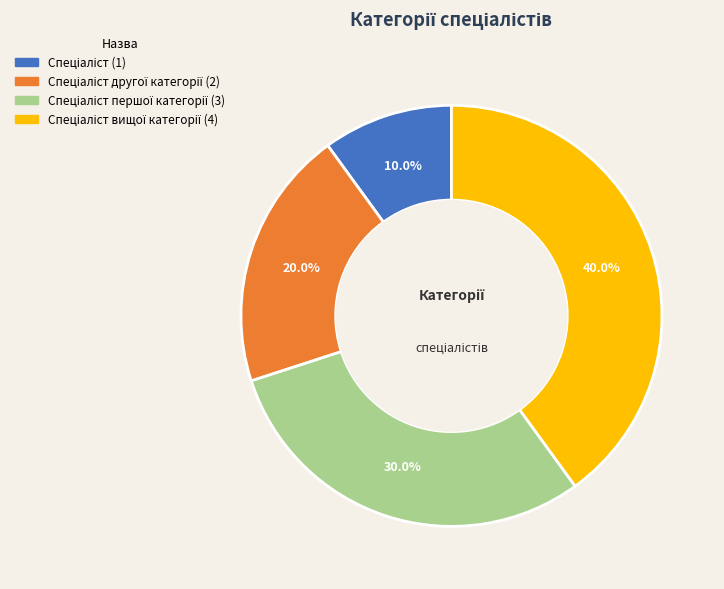

Is there a majority slice in this chart?

No